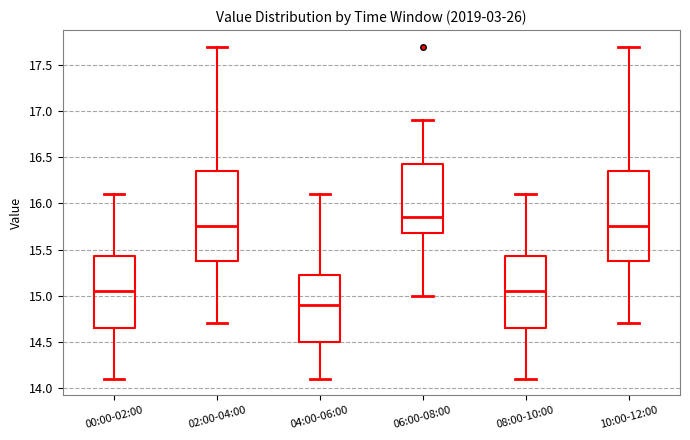

Reading left to right, transcribe this box plot: for each box, give where its median line is, the range the box spans, and where its two whiskers end, as read against the y-axis. The values are not printed on the chart, so give them approximately, as read against the axis.

00:00-02:00: median 15.05, box 14.65 to 15.45, whiskers 14.10 to 16.10
02:00-04:00: median 15.75, box 15.40 to 16.35, whiskers 14.70 to 17.70
04:00-06:00: median 14.90, box 14.50 to 15.25, whiskers 14.10 to 16.10
06:00-08:00: median 15.85, box 15.70 to 16.45, whiskers 15.00 to 16.90
08:00-10:00: median 15.05, box 14.65 to 15.45, whiskers 14.10 to 16.10
10:00-12:00: median 15.75, box 15.40 to 16.35, whiskers 14.70 to 17.70